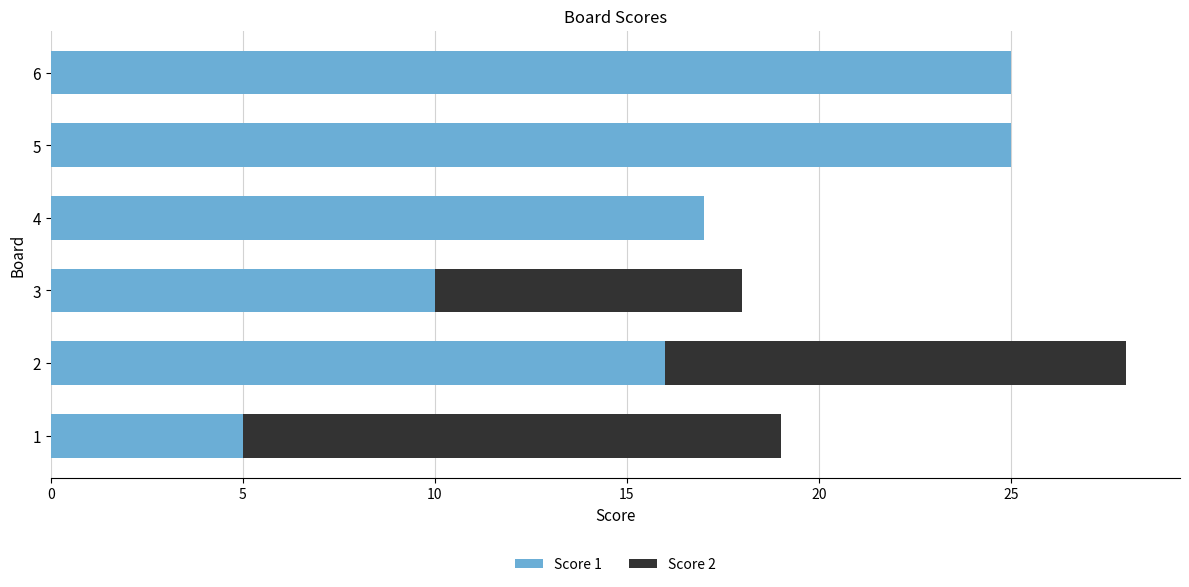

What is the sum of all Score 1 values?

98